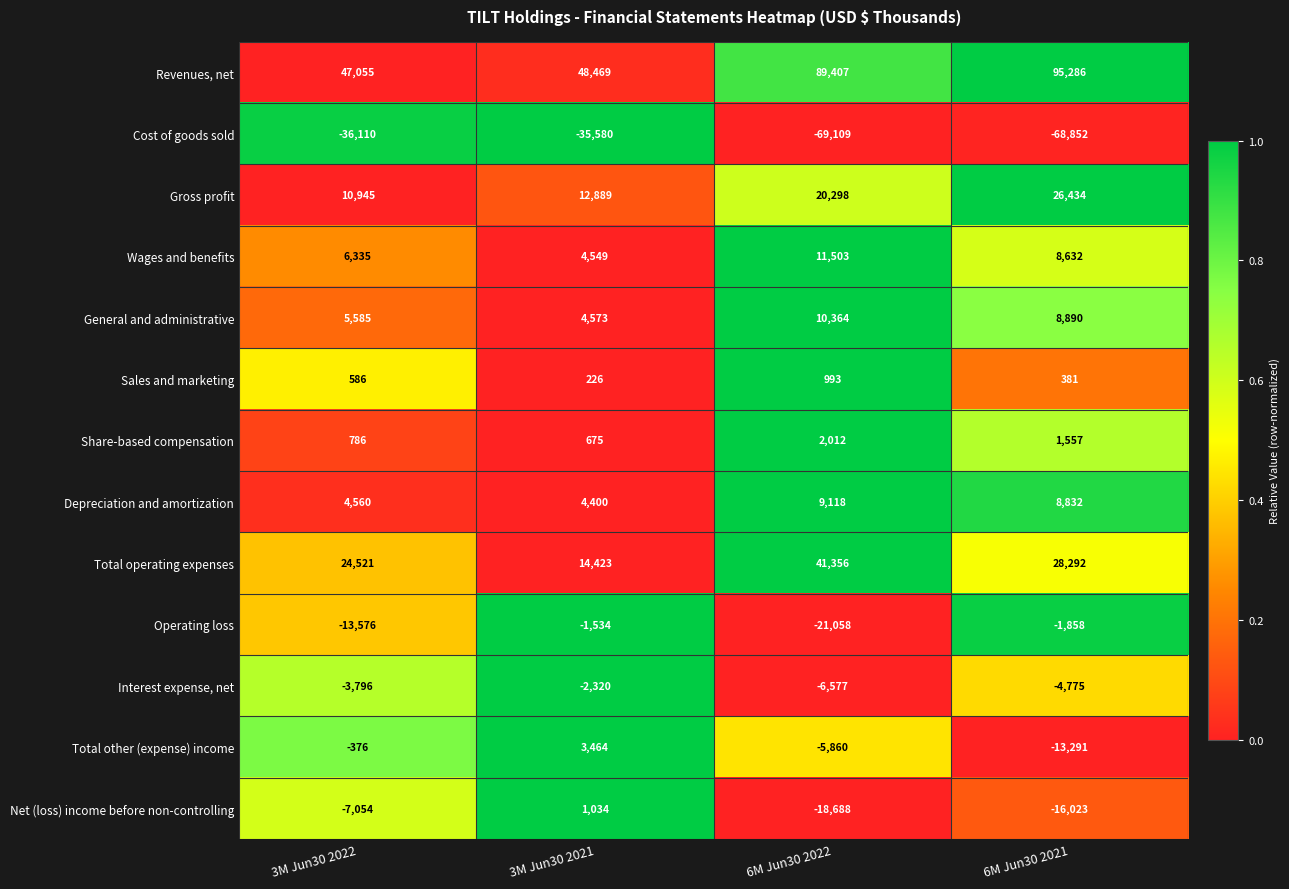

Where is Share-based compensation nearest to the value 1343?

6M Jun30 2021